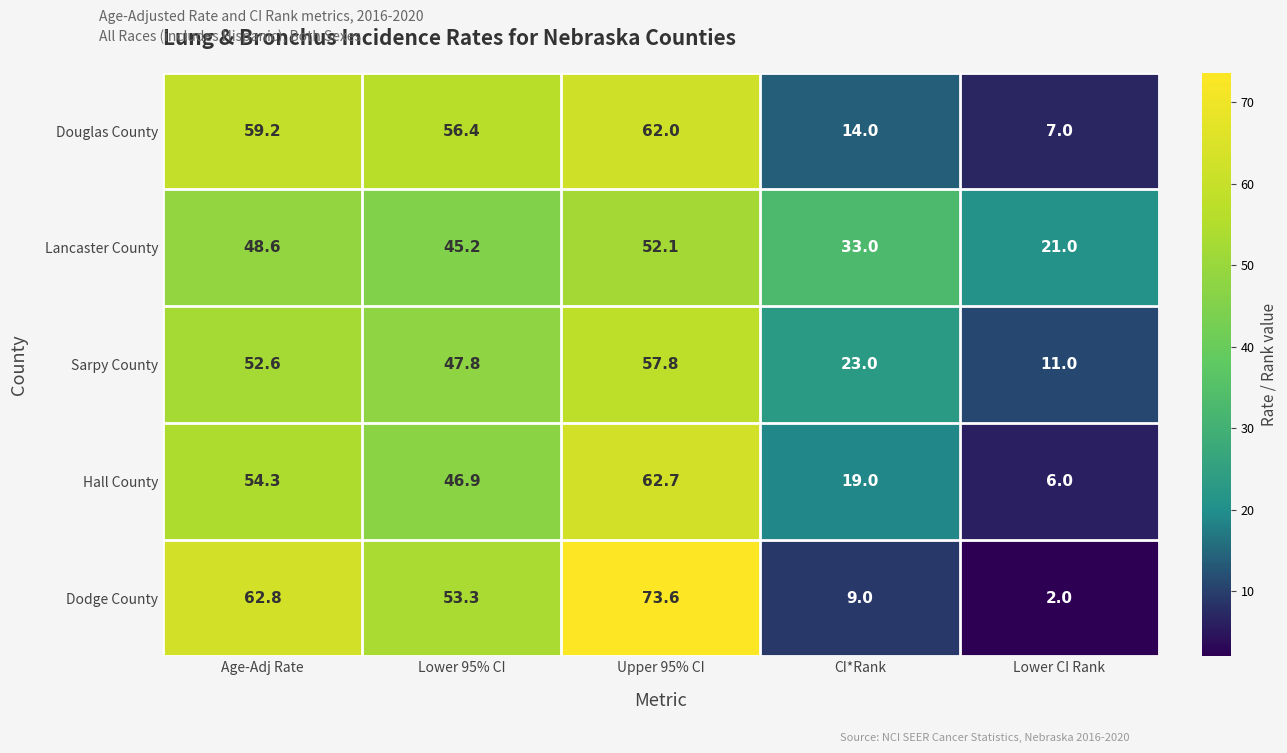

What is the maximum value for Lancaster County?

52.1